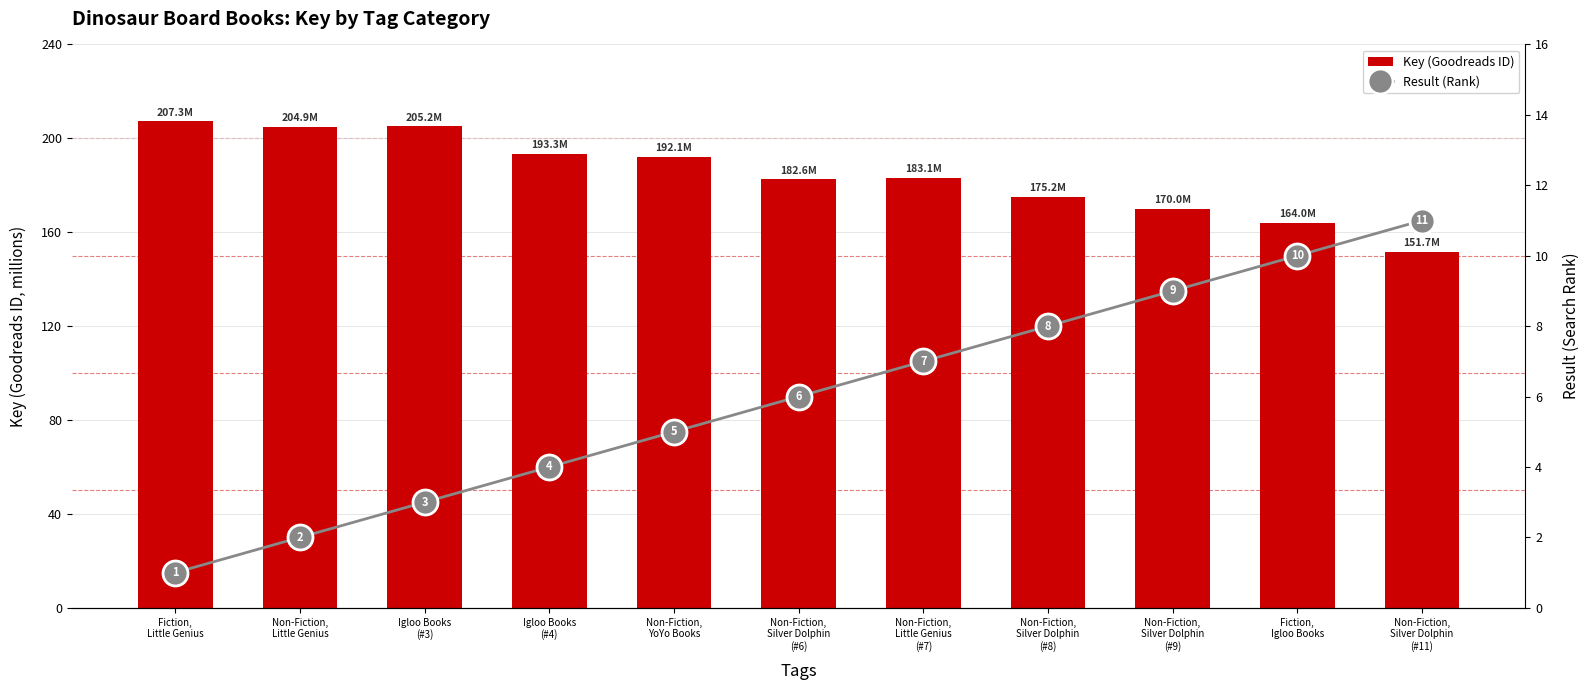

What is the difference between the second highest and second lowest values in the Result (Rank) series?

8.0